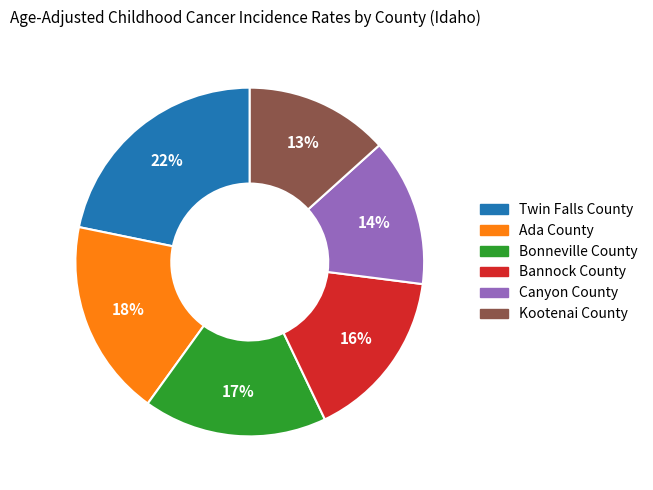

Which category has the biggest portion of the pie?

Twin Falls County